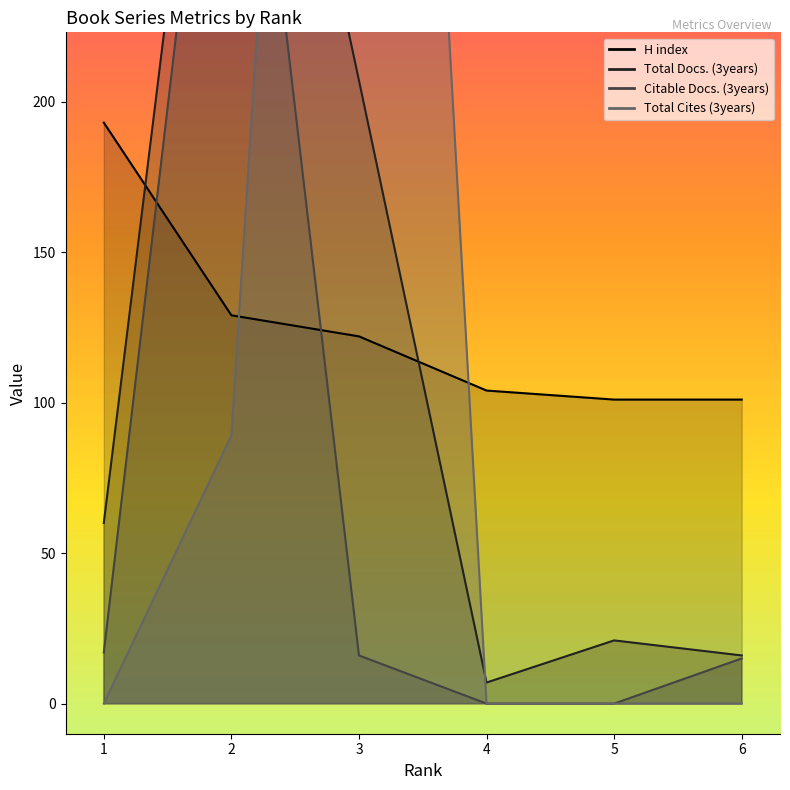

Which series has the widest spread of values?

Total Cites (3years)